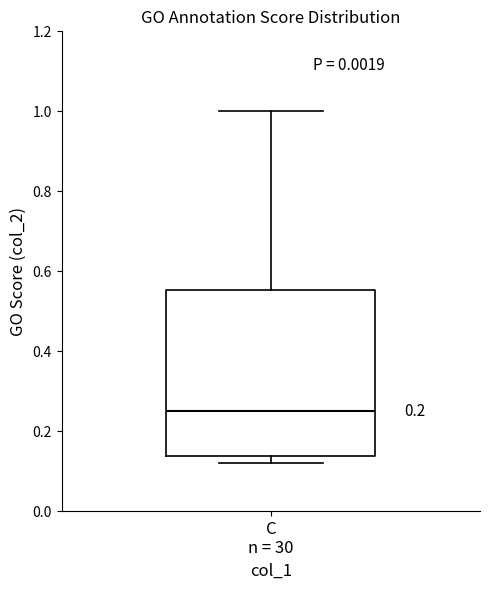

Transcribe this box plot: give where the median line is, the range the box spans, and where the two whiskers end, as read against the y-axis. The values are not printed on the chart, so give them approximately, as read against the axis.

median 0.26, box 0.14 to 0.56, whiskers 0.12 to 1.00